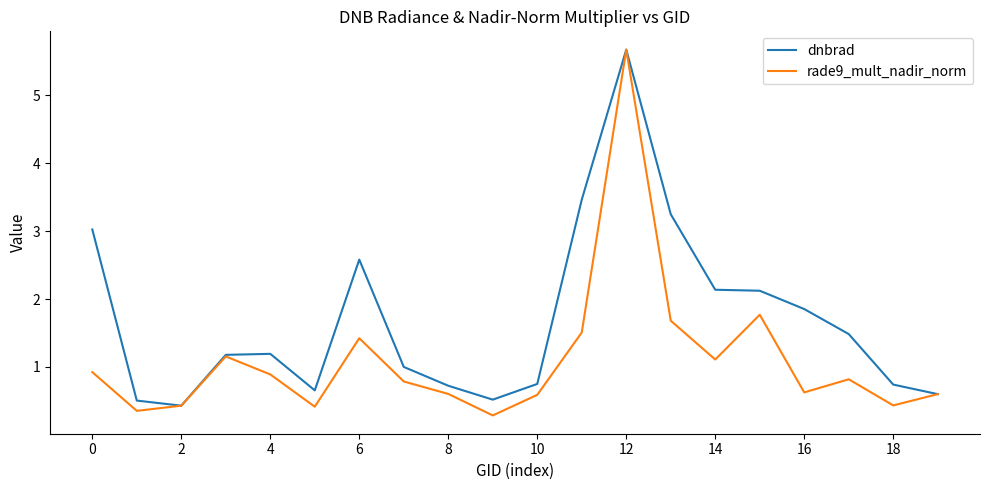

Rank the series by their average value, from lowest to highest.

rade9_mult_nadir_norm, dnbrad